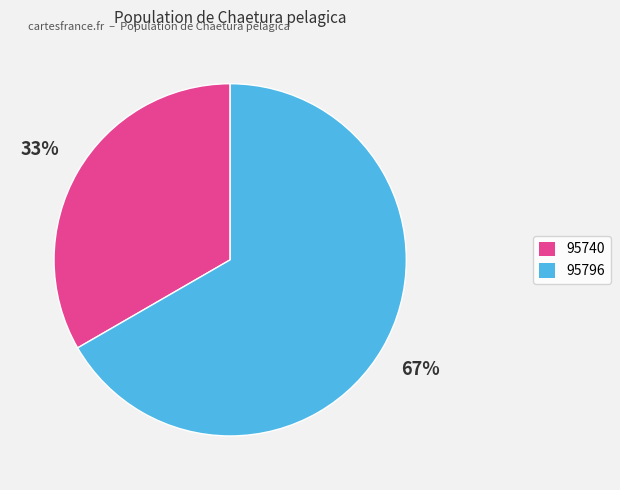

True or false: 95740 accounts for 33% of the total.

True